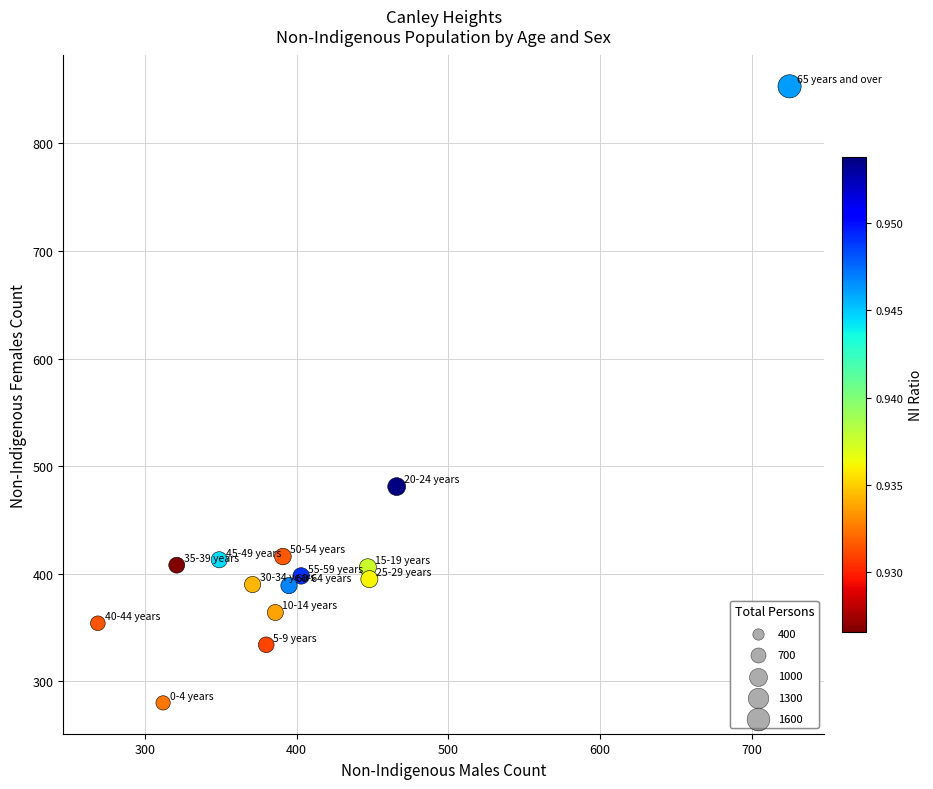

What Y value in the scatter plot is closest to 566?

481